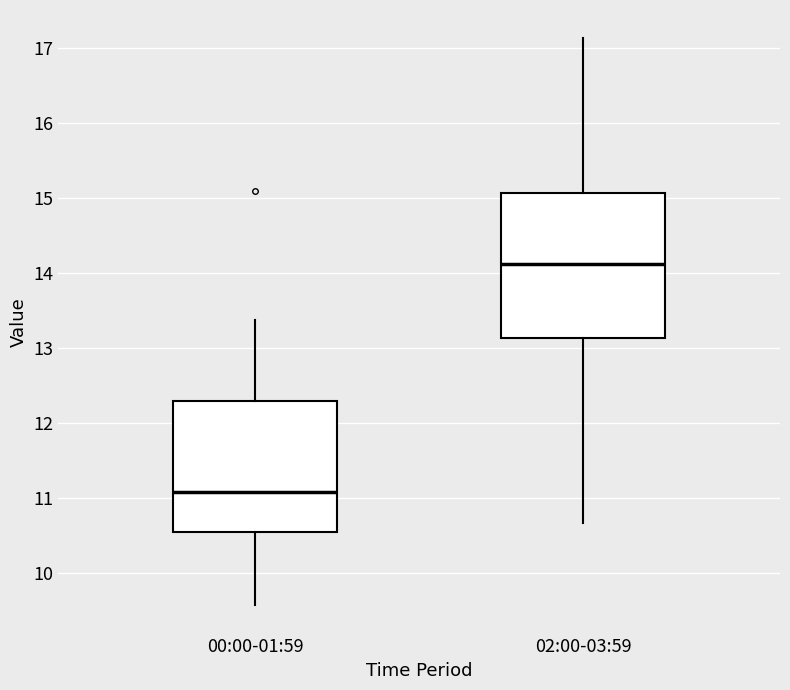

Where is the upper edge of the box for 00:00-01:59 on the y-axis? The values are not printed on the chart, so give them approximately, as read against the axis.

12.3